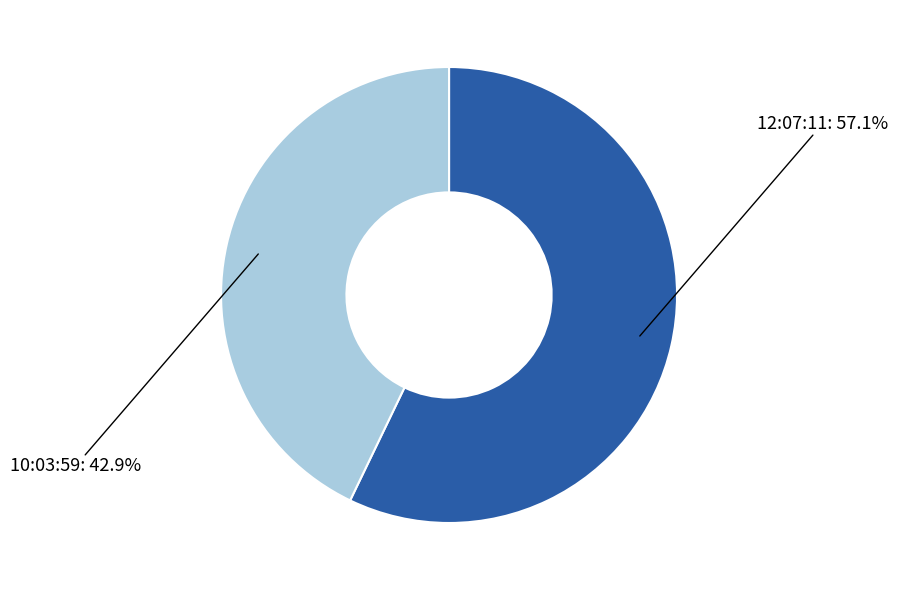

True or false: 12:07:11 accounts for 57% of the total.

True